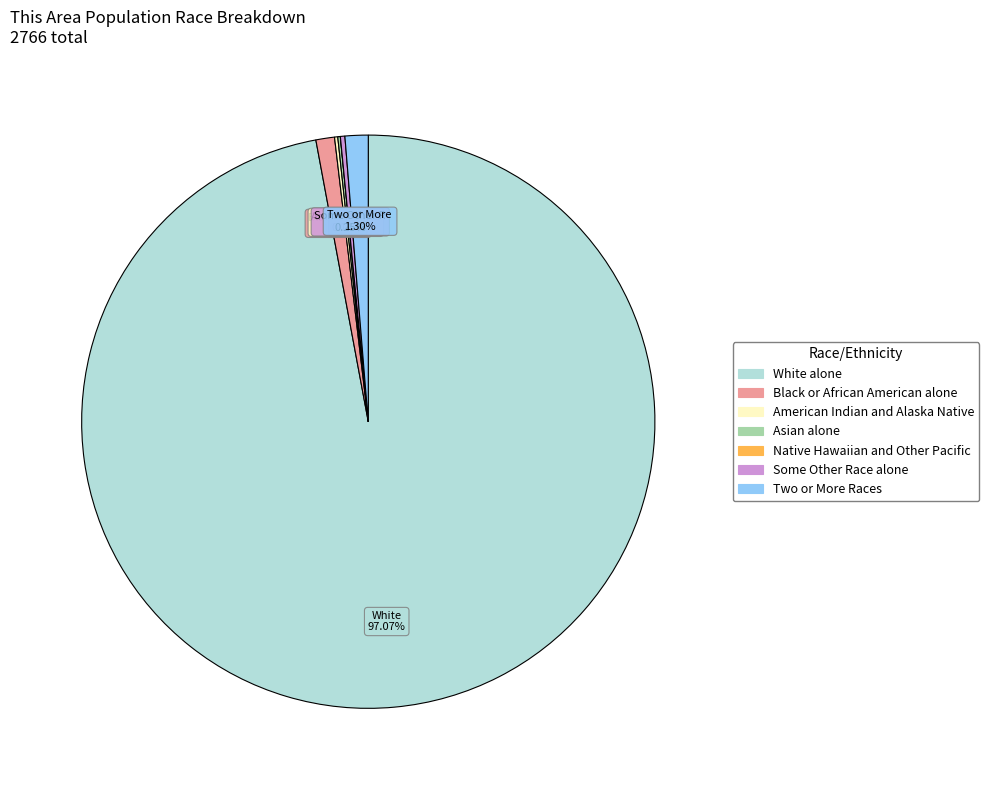

Which category has the biggest portion of the pie?

White alone